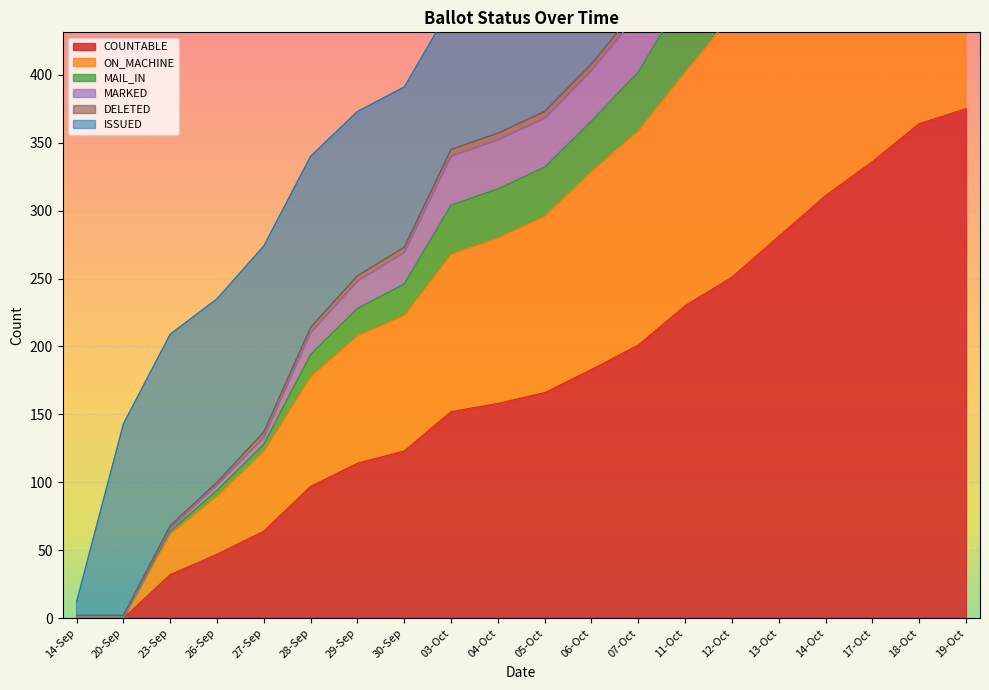

What is the highest value of the COUNTABLE series?

375